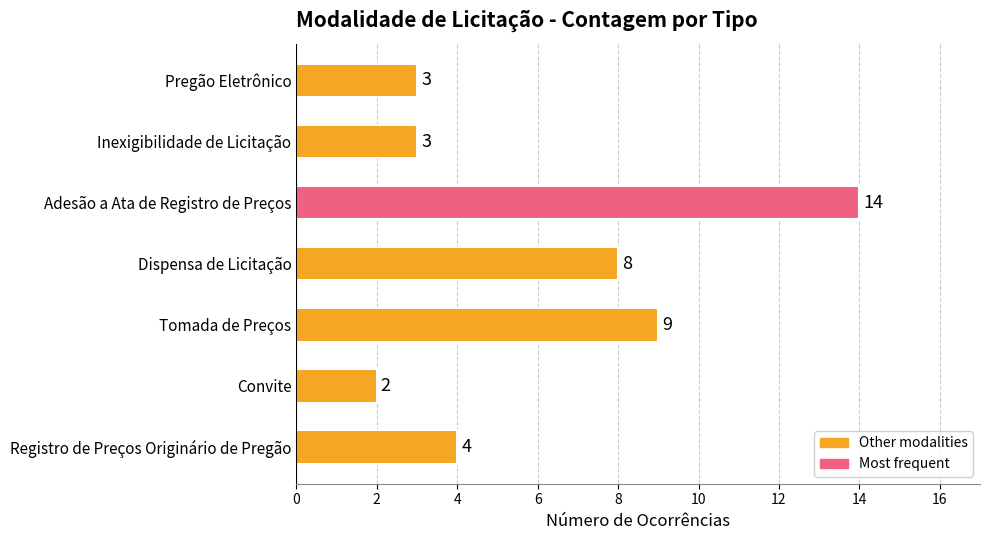

What is the difference between the maximum and minimum values?

12